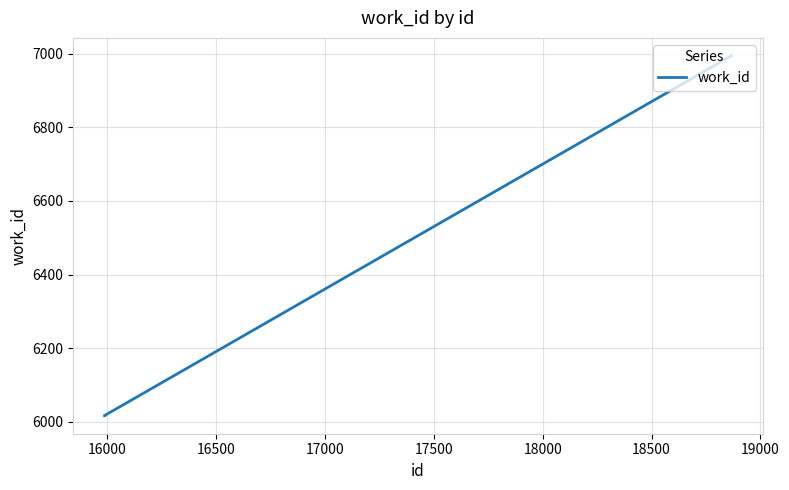

What is the maximum value shown in the chart?

6994